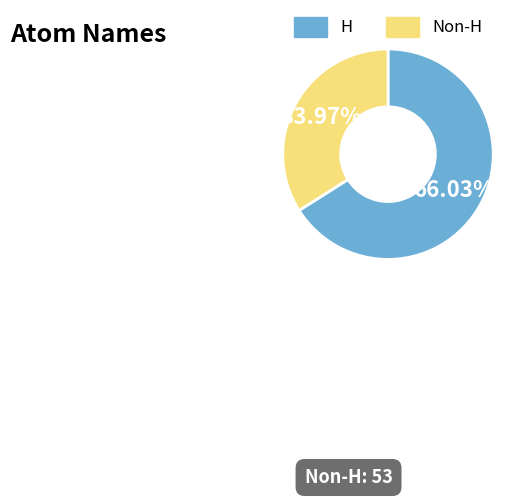

Which slice represents more than half of the pie?

H